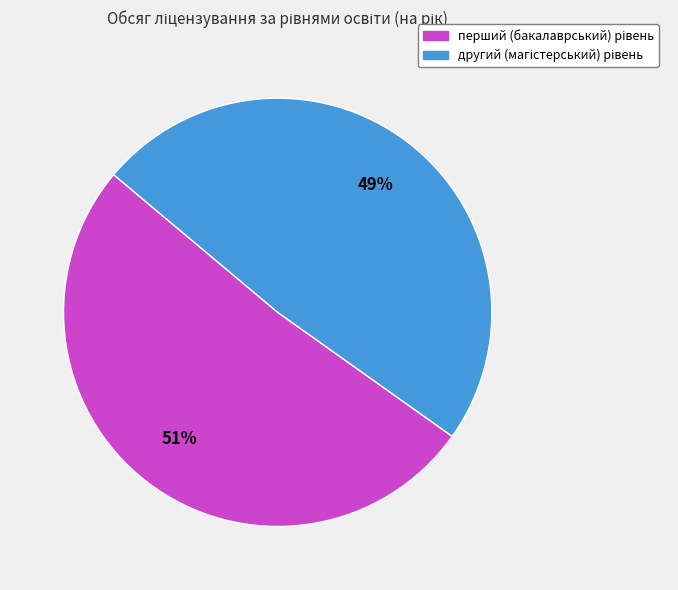

To the nearest percent, what is the average slice percentage?

50%